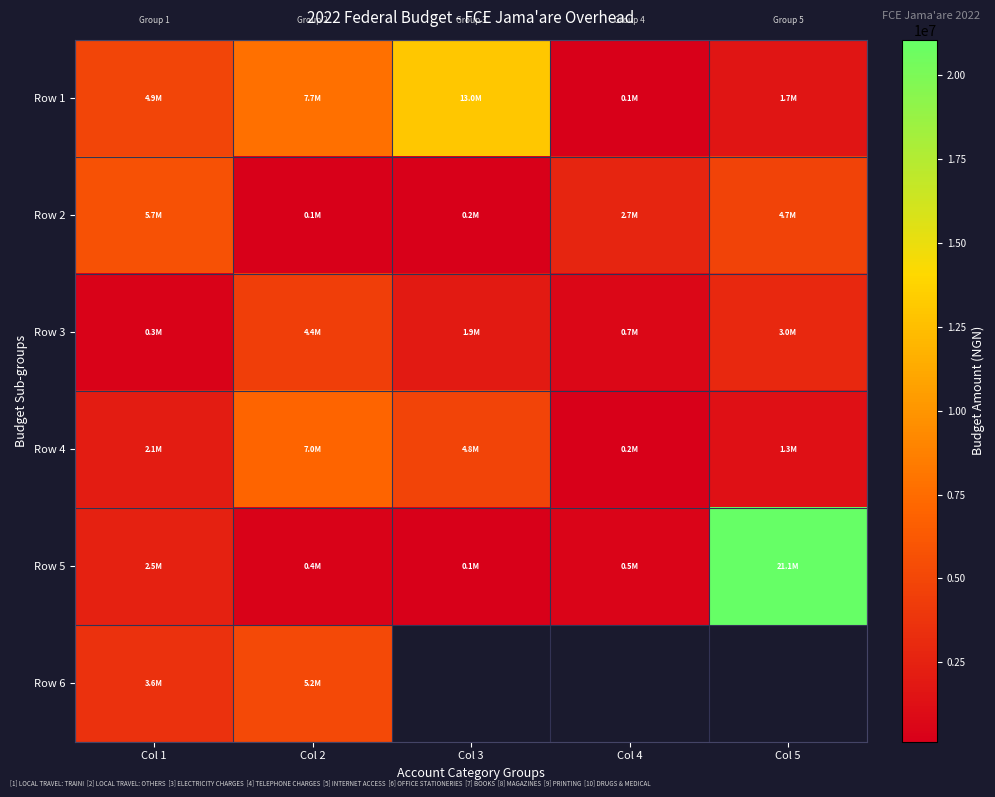

Rank the series by their maximum value, from highest to lowest.

Row 5, Row 1, Row 4, Row 2, Row 6, Row 3